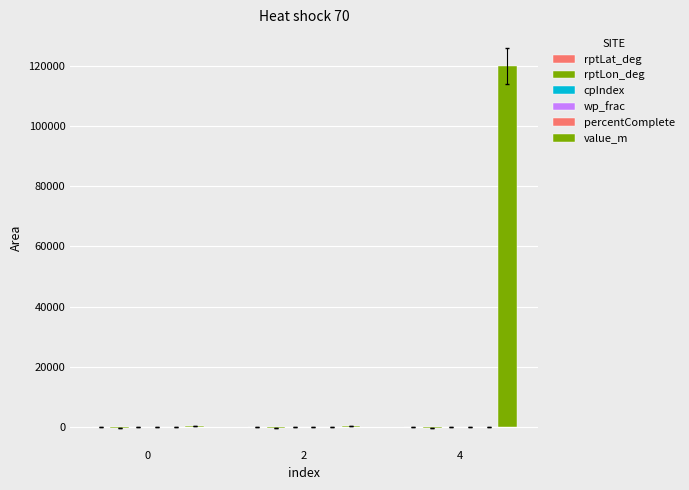

How many series are shown in this chart?

6